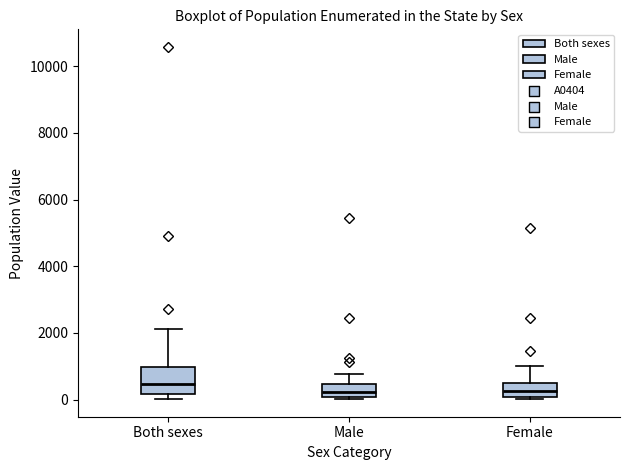

Reading left to right, transcribe this box plot: for each box, give where its median line is, the range the box spans, and where its two whiskers end, as read against the y-axis. The values are not printed on the chart, so give them approximately, as read against the axis.

Both sexes: median 400, box 200 to 1000, whiskers 0 to 2200
Male: median 200, box 0 to 400, whiskers 0 (just below the box's lower edge) to 800
Female: median 200, box 0 to 400, whiskers 0 (just below the box's lower edge) to 1000